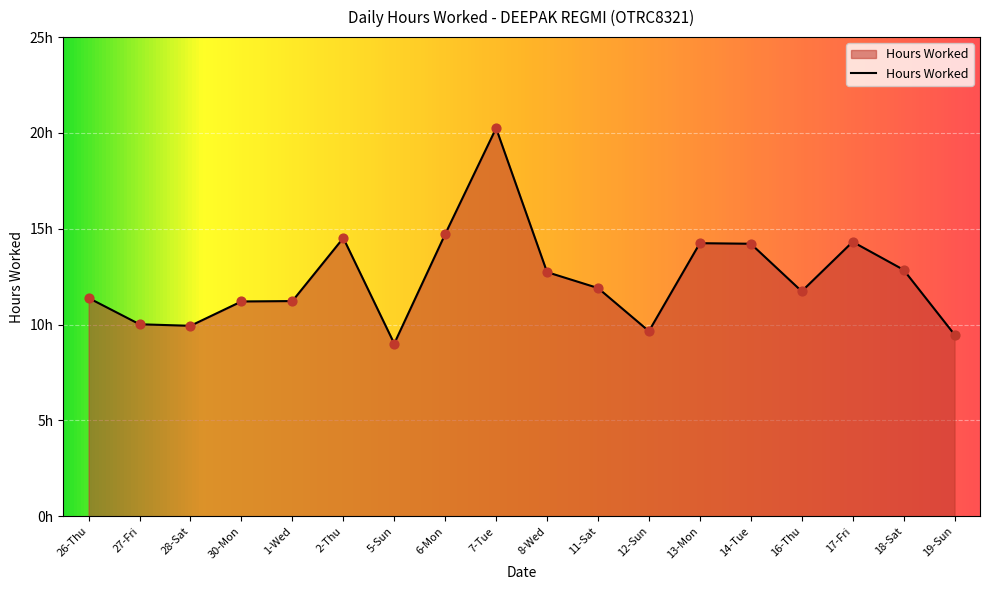

What is the ratio of the value at 30-Mon to the value at 17-Fri?

0.8